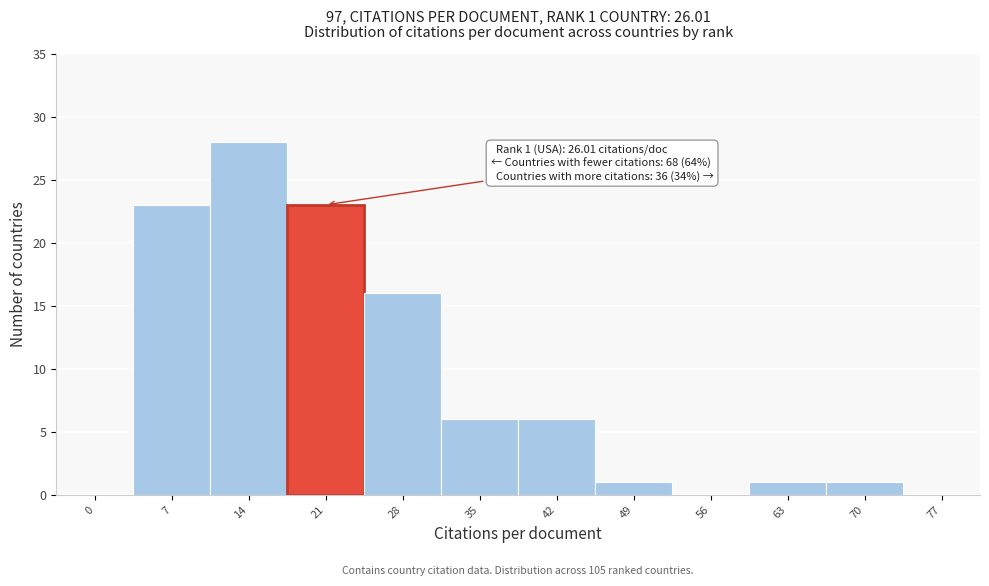

Reading left to right, what are all the values shown in this chart?

0=0	7=23	14=28	21=23	28=16	35=6	42=6	49=1	56=0	63=1	70=1	77=0